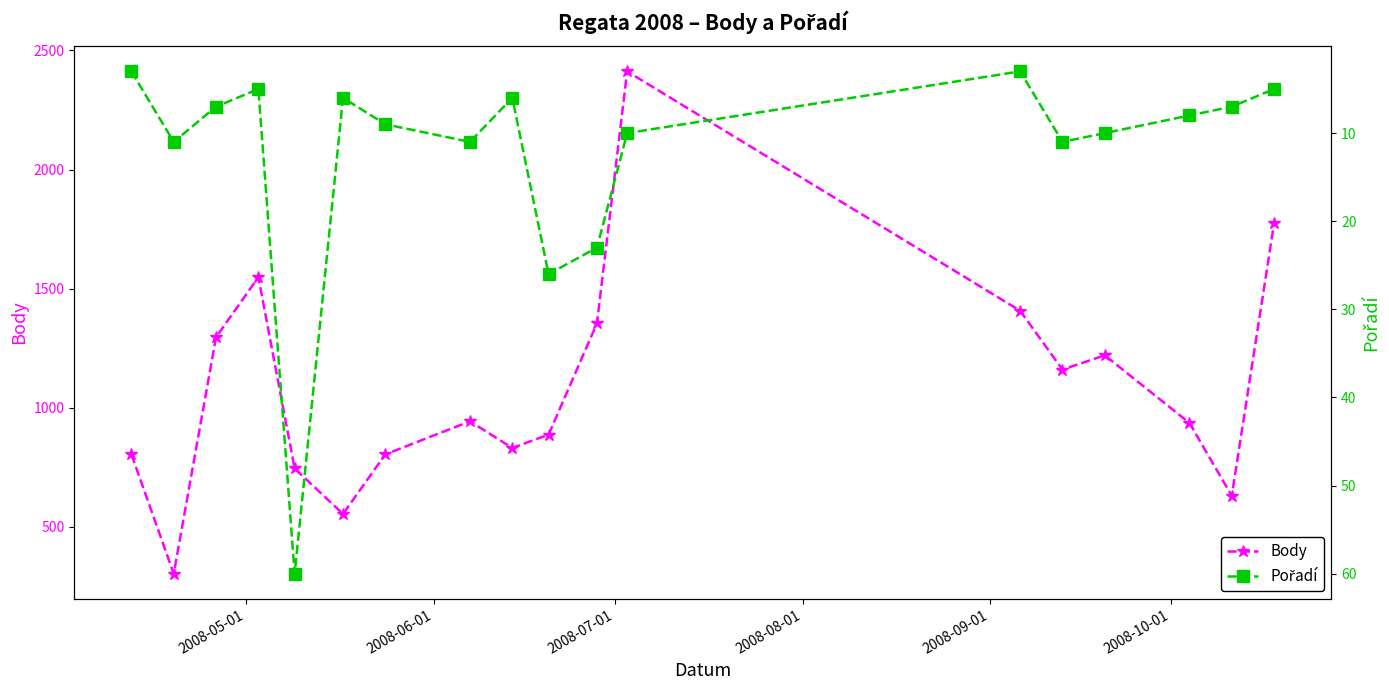

Count the number of data series in this chart.

2